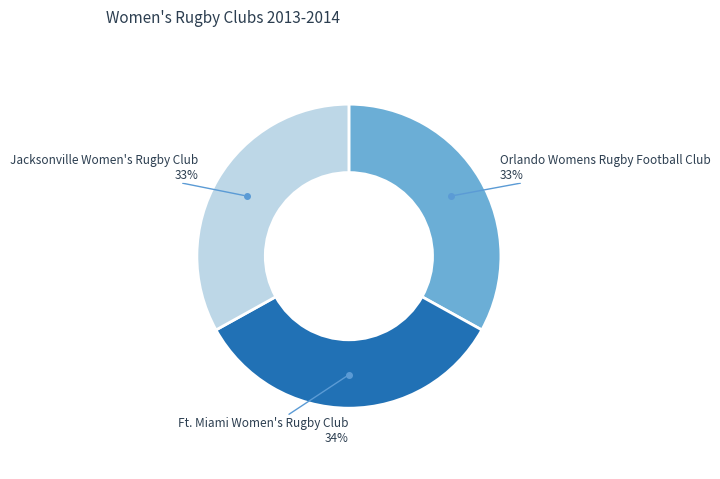

Is there any slice that represents more than half of the pie?

No